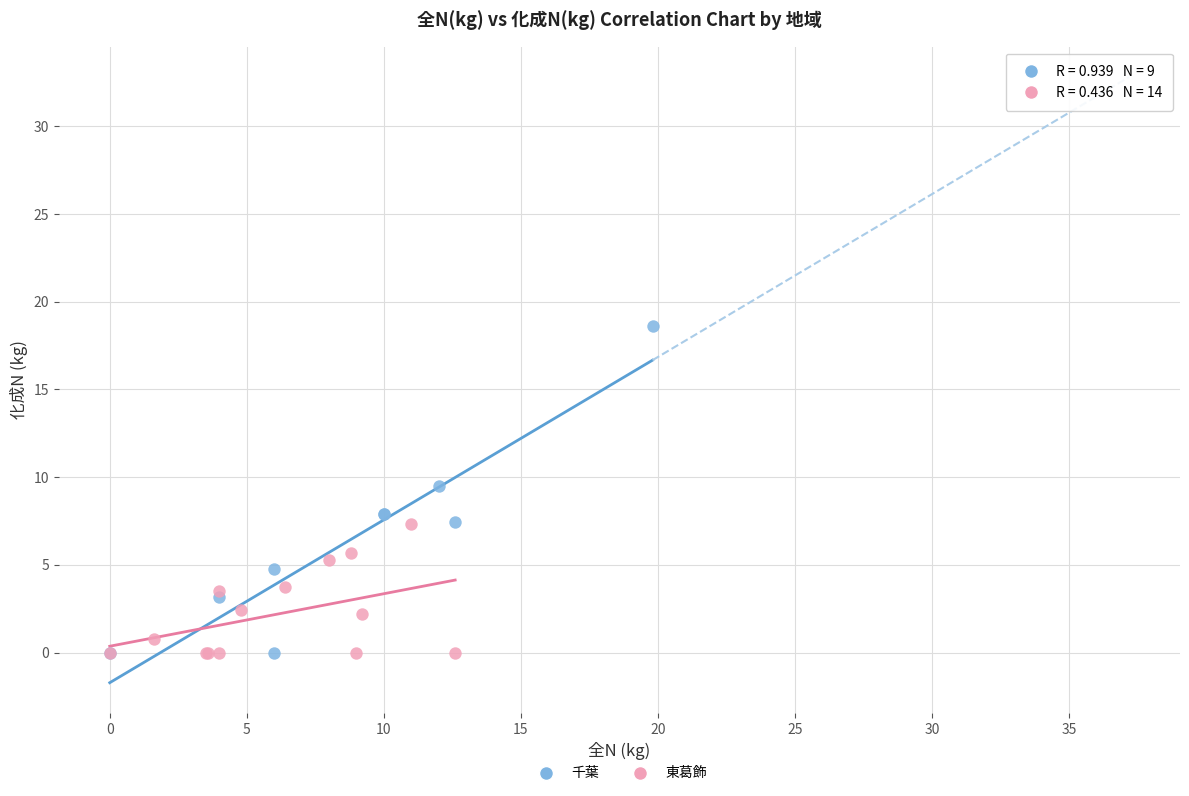

Which series has the largest Y range (max minus min)?

千葉